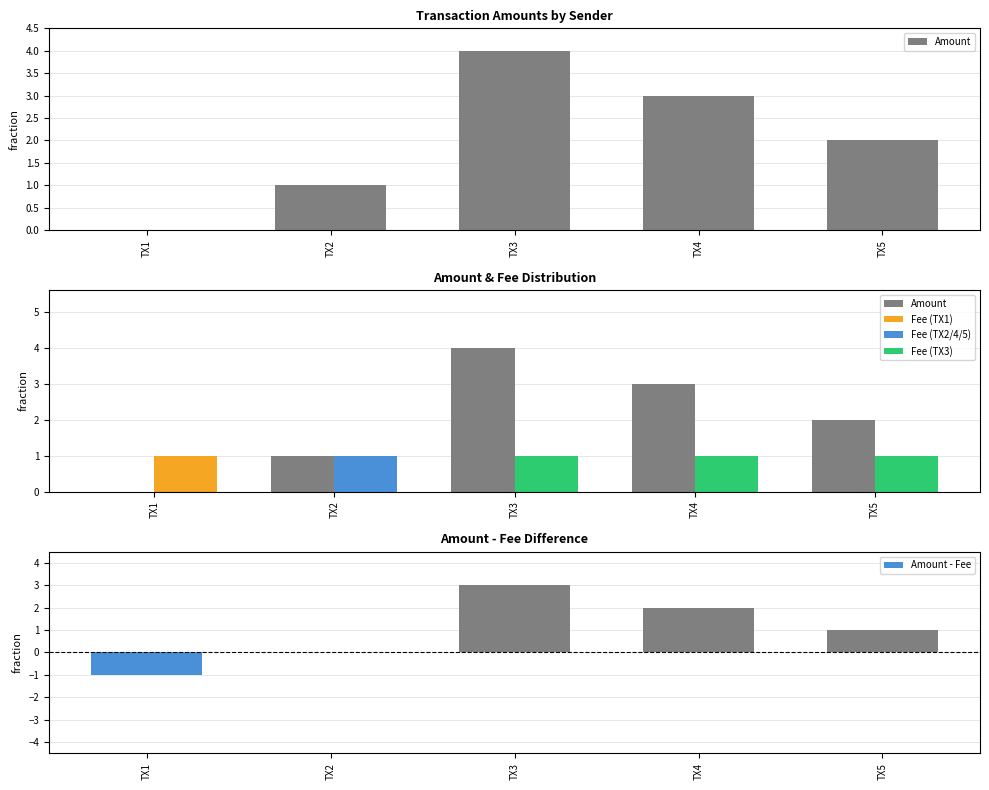

What is the difference between the highest and lowest values at TX2?

1